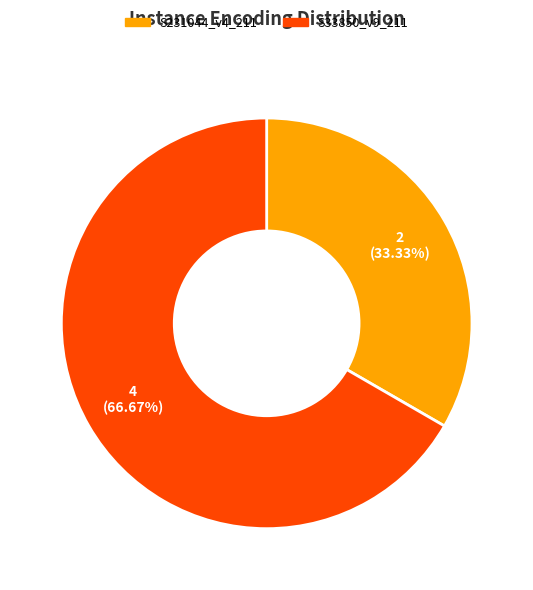

Between S33850_v9_211 and S231044_v4_211, which is larger?

S33850_v9_211